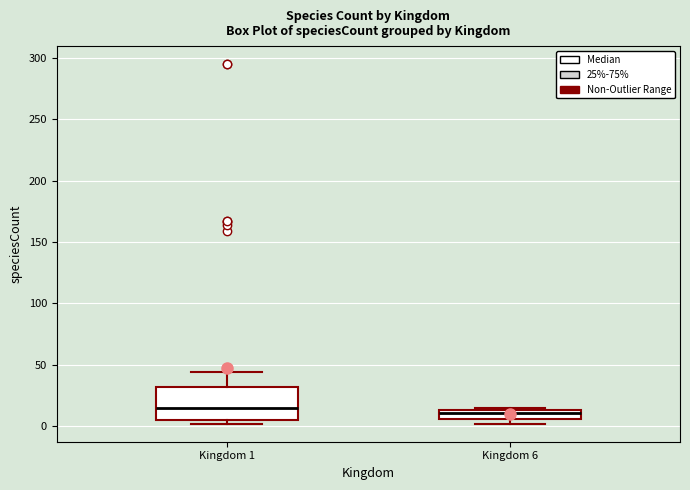

Where is the lower edge of the box for Kingdom 1 on the y-axis? The values are not printed on the chart, so give them approximately, as read against the axis.

5